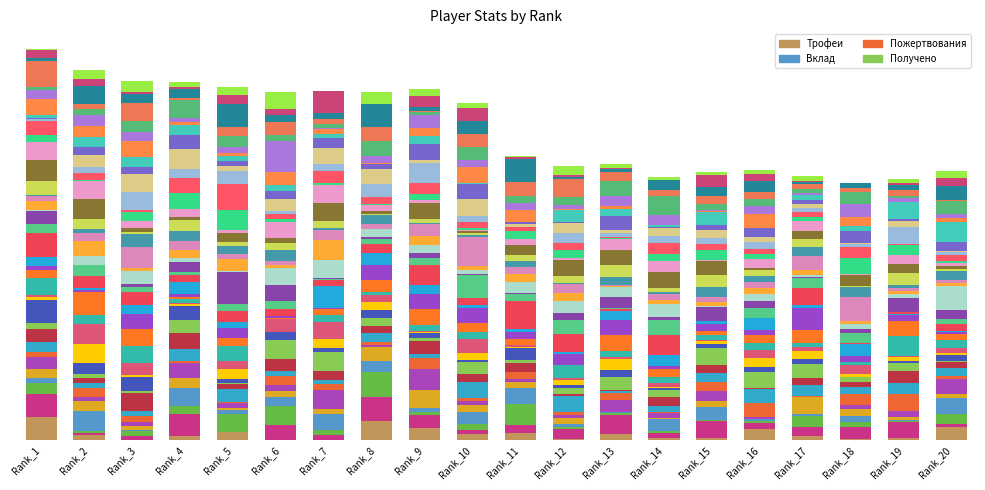

Between Rank_5 and Rank_9, which is larger?

Rank_9